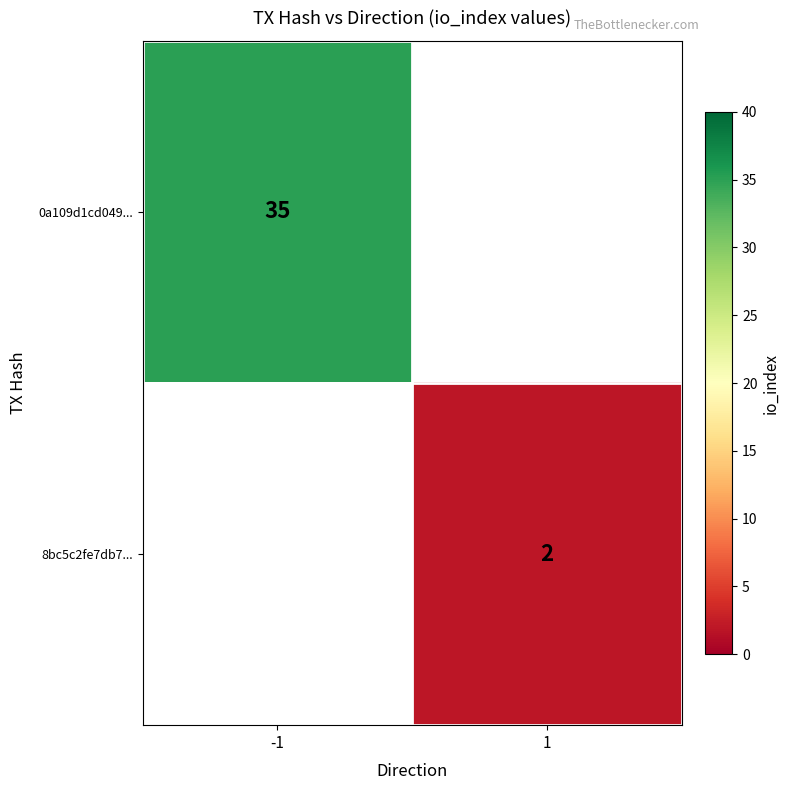

The value of 0a109d1cd049... at -1 is 35. True or false?

True